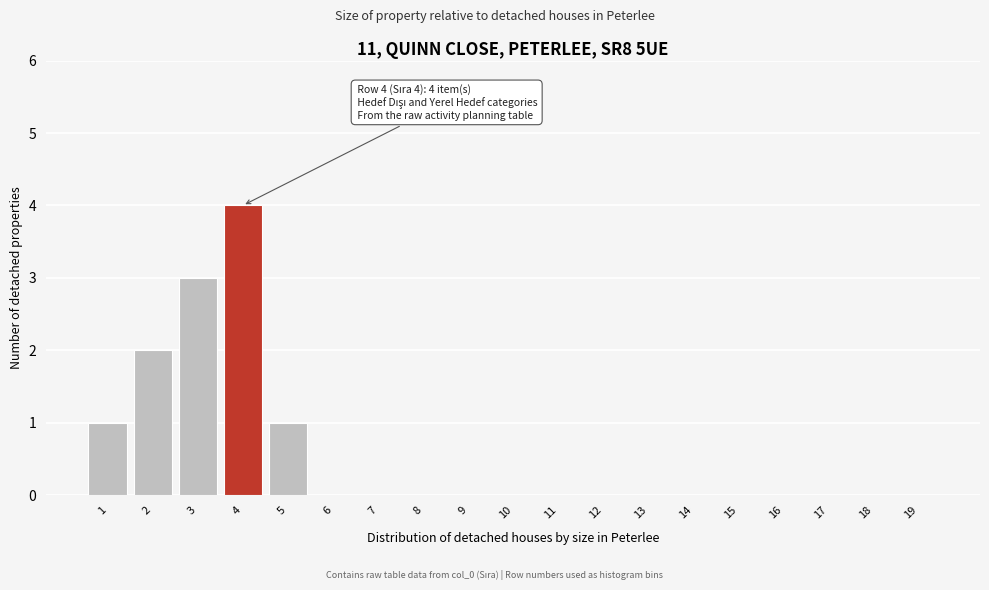

Reading left to right, list all the values displayed in this chart.

1=1	2=2	3=3	4=4	5=1	6=0	7=0	8=0	9=0	10=0	11=0	12=0	13=0	14=0	15=0	16=0	17=0	18=0	19=0